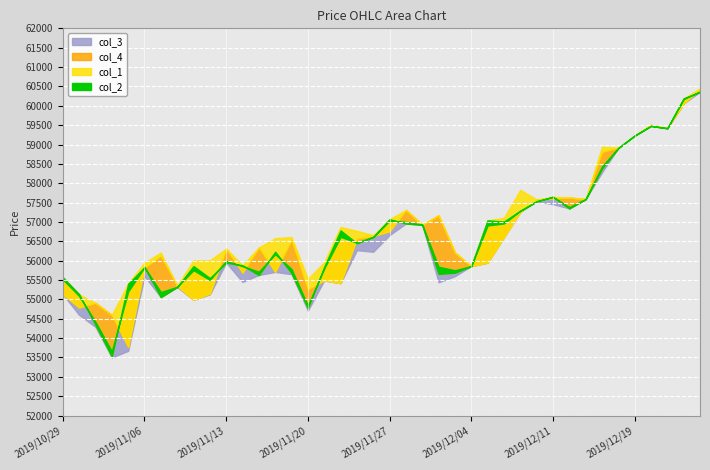

How many data points in col_1 are less than 56540?

20